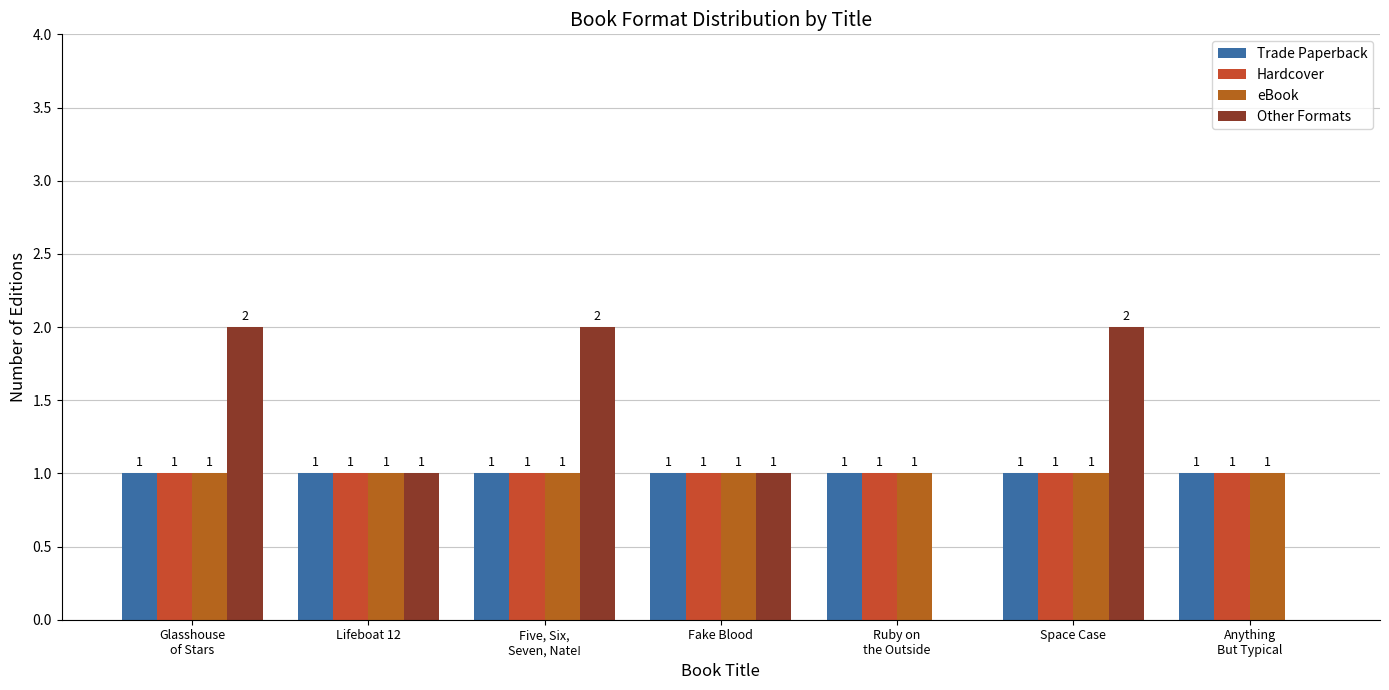

Are the bars horizontal?

No